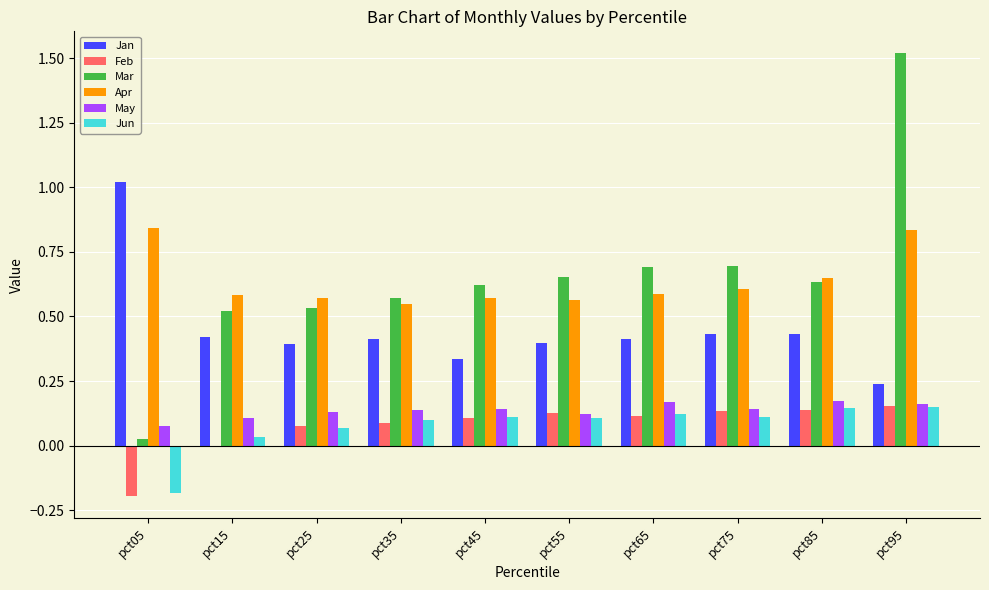

True or false: Jan has a value of 0.6 at pct55.

False